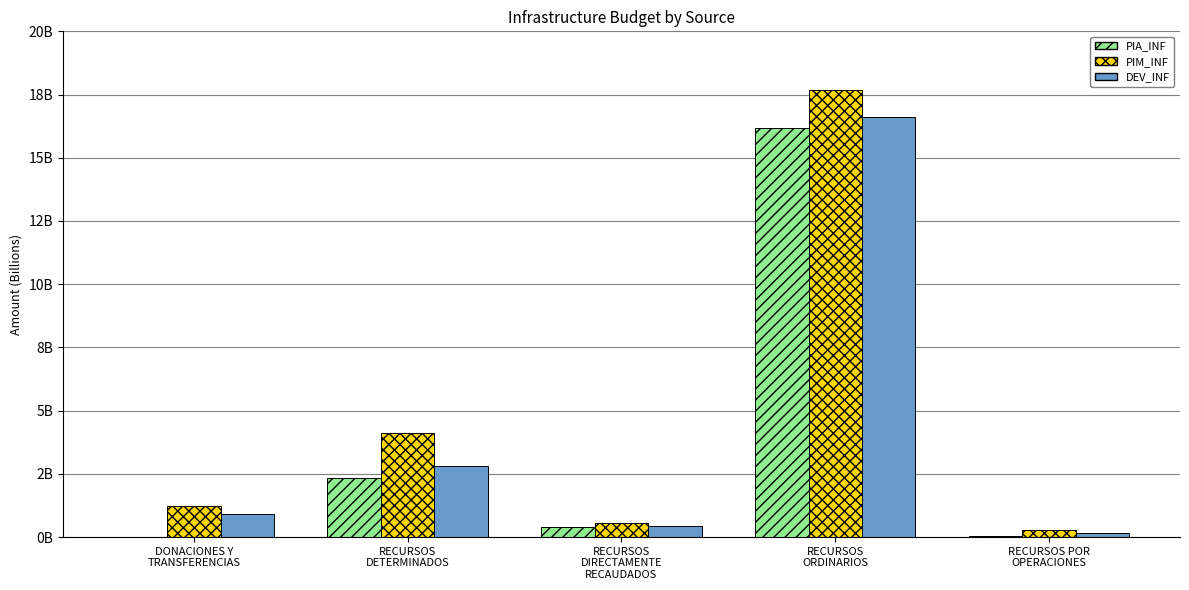

What are all the series names shown in the legend?

PIA_INF, PIM_INF, DEV_INF